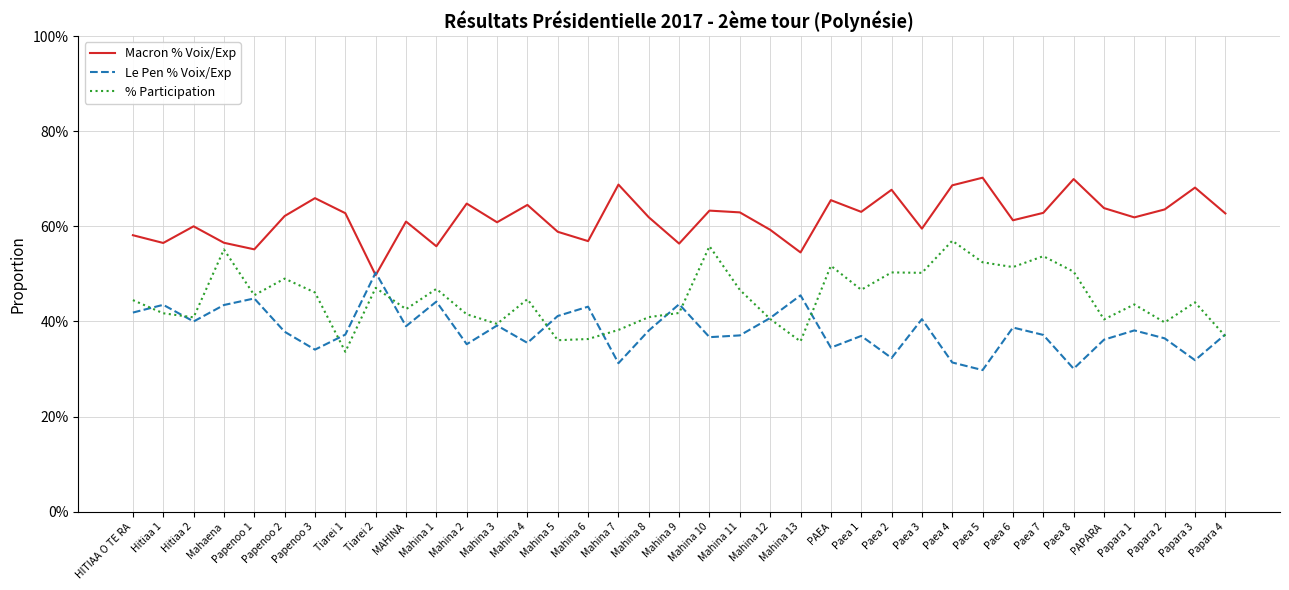

Which has a higher value, Paea 1 or Mahina 7?

Mahina 7